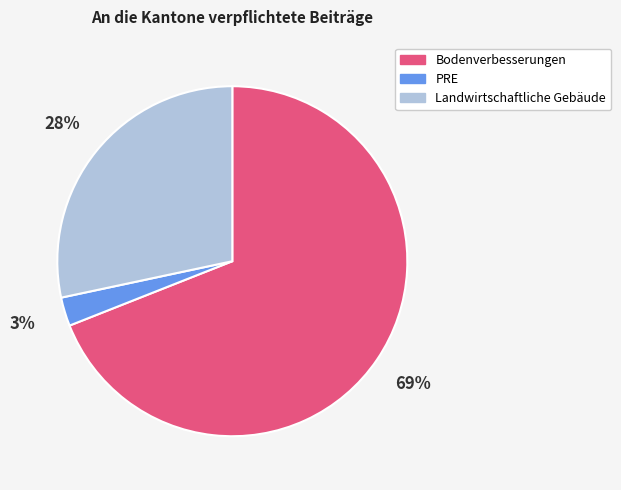

Is it true that PRE is 12% of the pie?

False